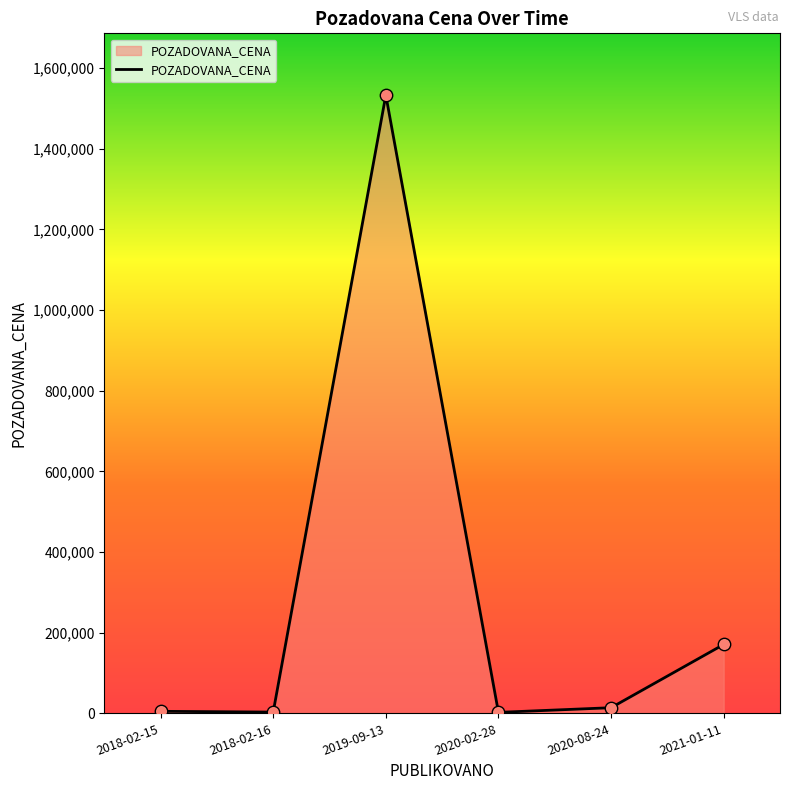

Approximately how many times larger is the value at 2021-01-11 compared to 2018-02-15?

33.8